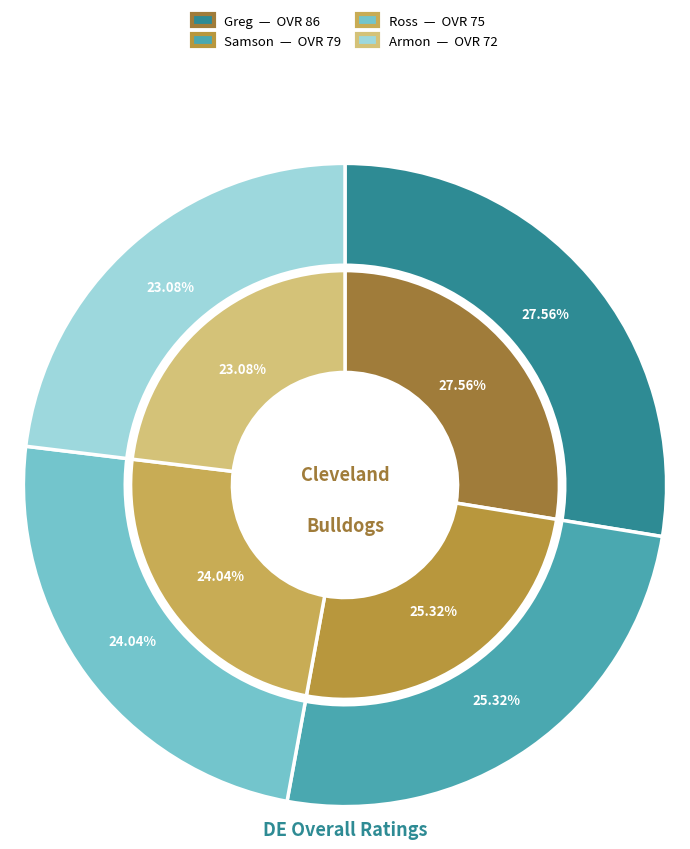

To the nearest percent, what is the difference between the Greg and Samson slice percentages?

2%